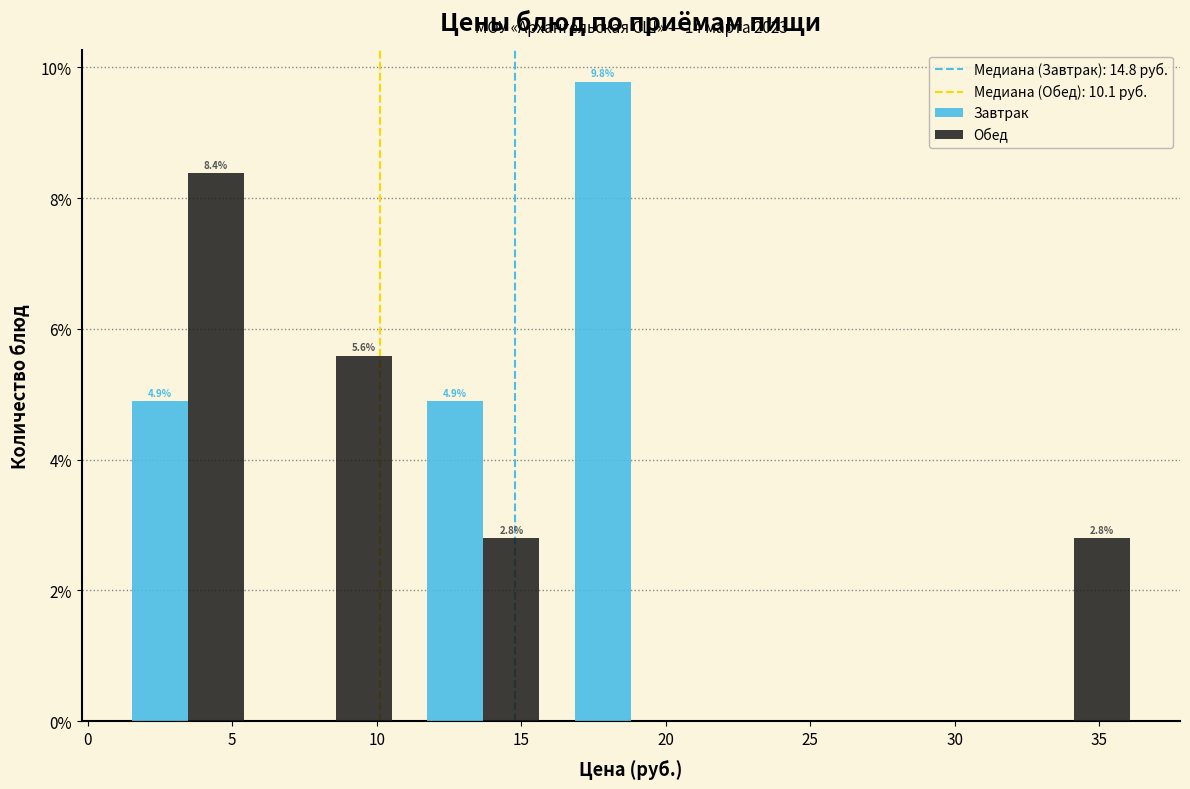

In the Завтрак series, which range on the x-axis has the tallest bar?

16.0 to 21.5